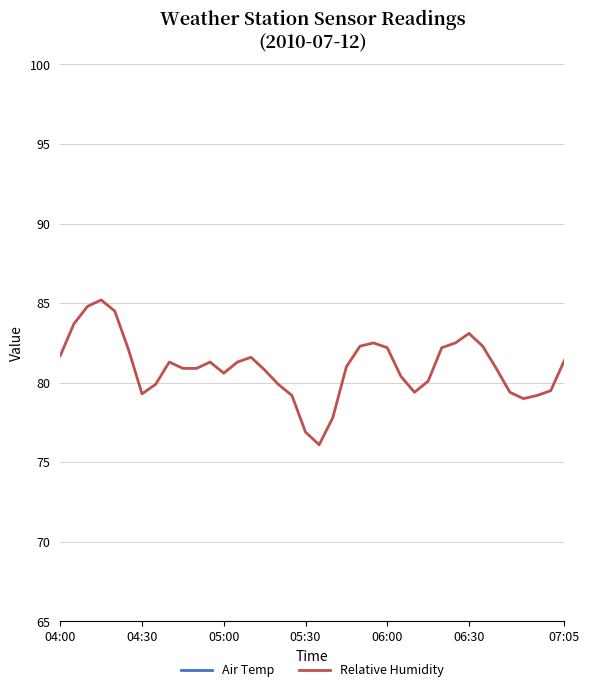

What is the sum of all Air Temp values?

939.6